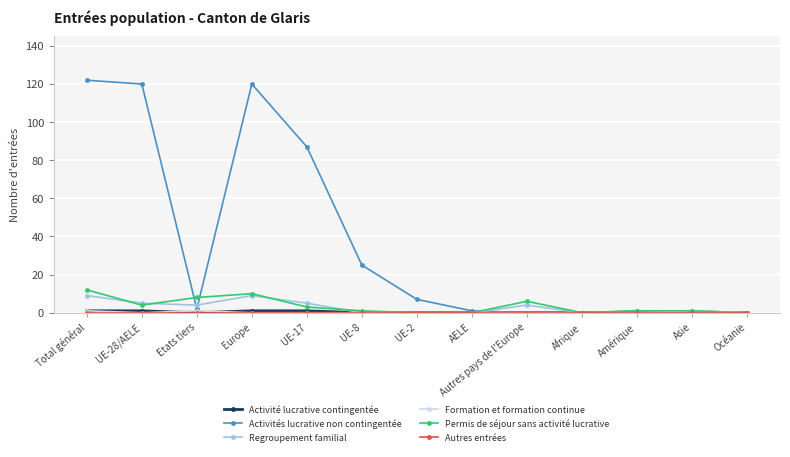

Is it true that Activités lucrative non contingentée equals 122 at Total général?

True